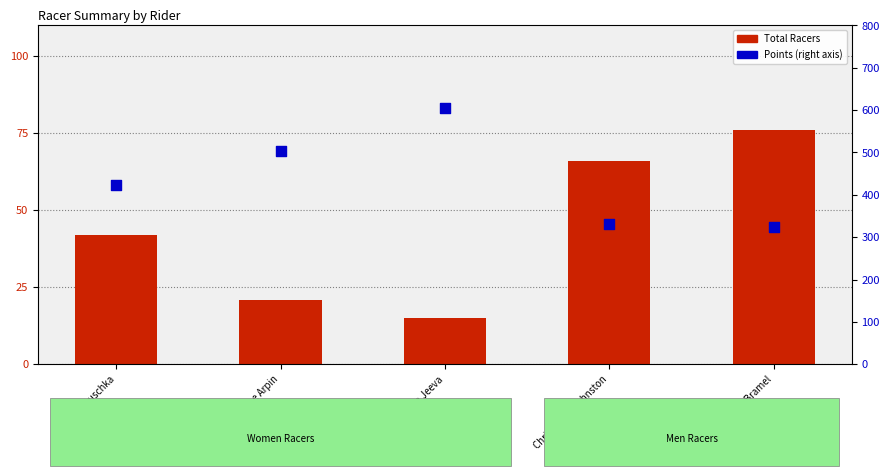

Which series has the largest Y range (max minus min)?

Points